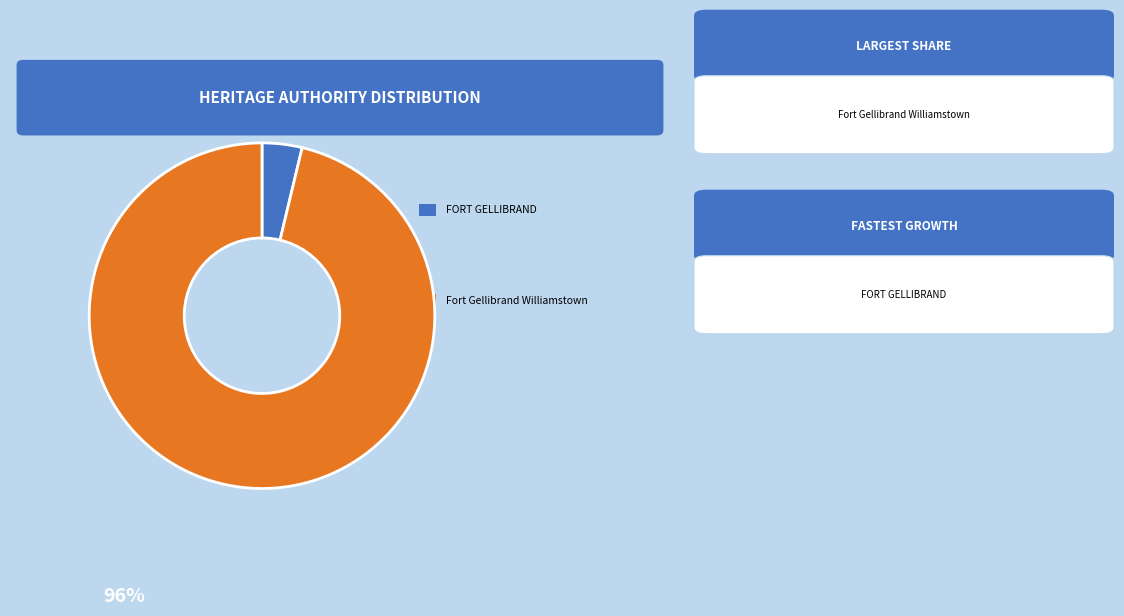

How many segments does this pie chart have?

2